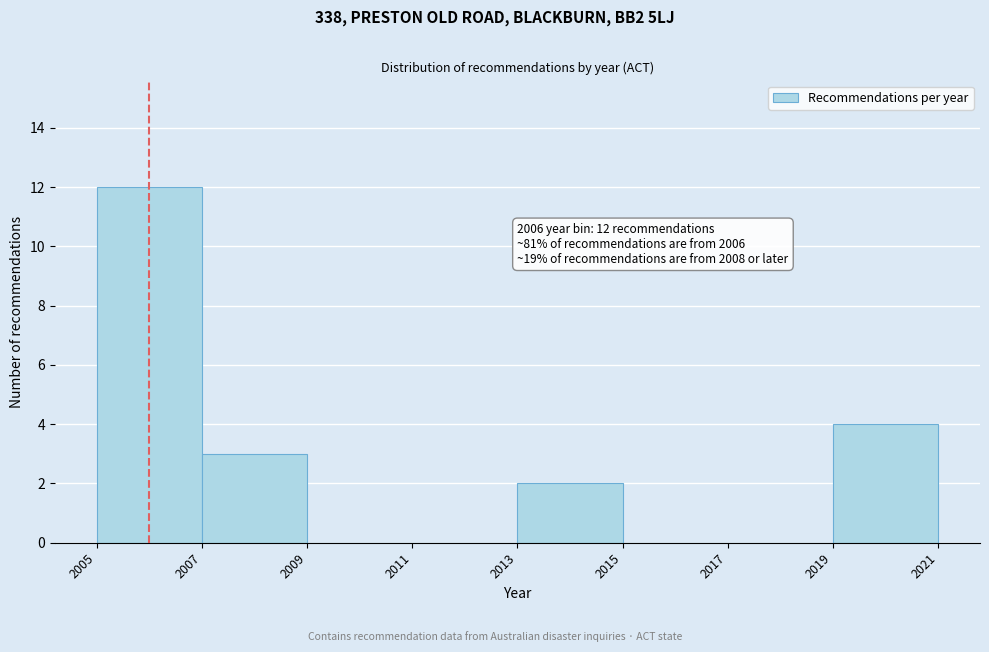

Over which range of the x-axis is the bar tallest?

2005 to 2007